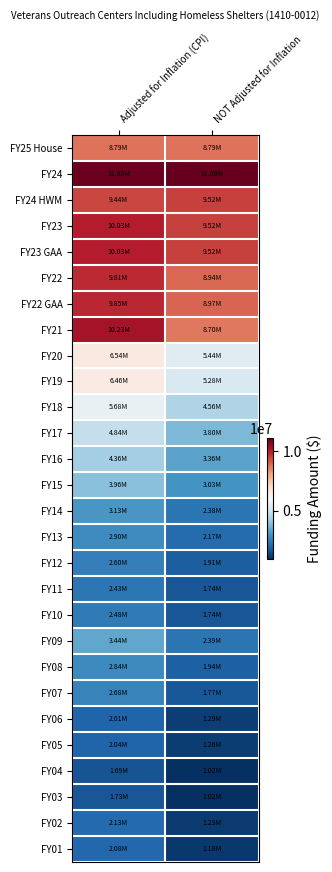

Reading left to right, what are all the values shown in this chart?

FY25 House: Adjusted for Inflation (CPI)=8790622	NOT Adjusted for Inflation=8790622
FY24: Adjusted for Inflation (CPI)=10997005	NOT Adjusted for Inflation=11094222
FY24 HWM: Adjusted for Inflation (CPI)=9435806	NOT Adjusted for Inflation=9519222
FY23: Adjusted for Inflation (CPI)=10025547	NOT Adjusted for Inflation=9519222
FY23 GAA: Adjusted for Inflation (CPI)=10025547	NOT Adjusted for Inflation=9519222
FY22: Adjusted for Inflation (CPI)=9813237	NOT Adjusted for Inflation=8944222
FY22 GAA: Adjusted for Inflation (CPI)=9846152	NOT Adjusted for Inflation=8974222
FY21: Adjusted for Inflation (CPI)=10228406	NOT Adjusted for Inflation=8699431
FY20: Adjusted for Inflation (CPI)=6541630	NOT Adjusted for Inflation=5439262
FY19: Adjusted for Inflation (CPI)=6455659	NOT Adjusted for Inflation=5284262
FY18: Adjusted for Inflation (CPI)=5682149	NOT Adjusted for Inflation=4556641
FY17: Adjusted for Inflation (CPI)=4839281	NOT Adjusted for Inflation=3795641
FY16: Adjusted for Inflation (CPI)=4360491	NOT Adjusted for Inflation=3357641
FY15: Adjusted for Inflation (CPI)=3959202	NOT Adjusted for Inflation=3028520
FY14: Adjusted for Inflation (CPI)=3128385	NOT Adjusted for Inflation=2376001
FY13: Adjusted for Inflation (CPI)=2898414	NOT Adjusted for Inflation=2167611
FY12: Adjusted for Inflation (CPI)=2600468	NOT Adjusted for Inflation=1912555
FY11: Adjusted for Inflation (CPI)=2433490	NOT Adjusted for Inflation=1738686
FY10: Adjusted for Inflation (CPI)=2481764	NOT Adjusted for Inflation=1738686
FY09: Adjusted for Inflation (CPI)=3444651	NOT Adjusted for Inflation=2389748
FY08: Adjusted for Inflation (CPI)=2840243	NOT Adjusted for Inflation=1943222
FY07: Adjusted for Inflation (CPI)=2684460	NOT Adjusted for Inflation=1770942
FY06: Adjusted for Inflation (CPI)=2013124	NOT Adjusted for Inflation=1294420
FY05: Adjusted for Inflation (CPI)=2040398	NOT Adjusted for Inflation=1264200
FY04: Adjusted for Inflation (CPI)=1693423	NOT Adjusted for Inflation=1018615
FY03: Adjusted for Inflation (CPI)=1730777	NOT Adjusted for Inflation=1018615
FY02: Adjusted for Inflation (CPI)=2131859	NOT Adjusted for Inflation=1227620
FY01: Adjusted for Inflation (CPI)=2083403	NOT Adjusted for Inflation=1178842